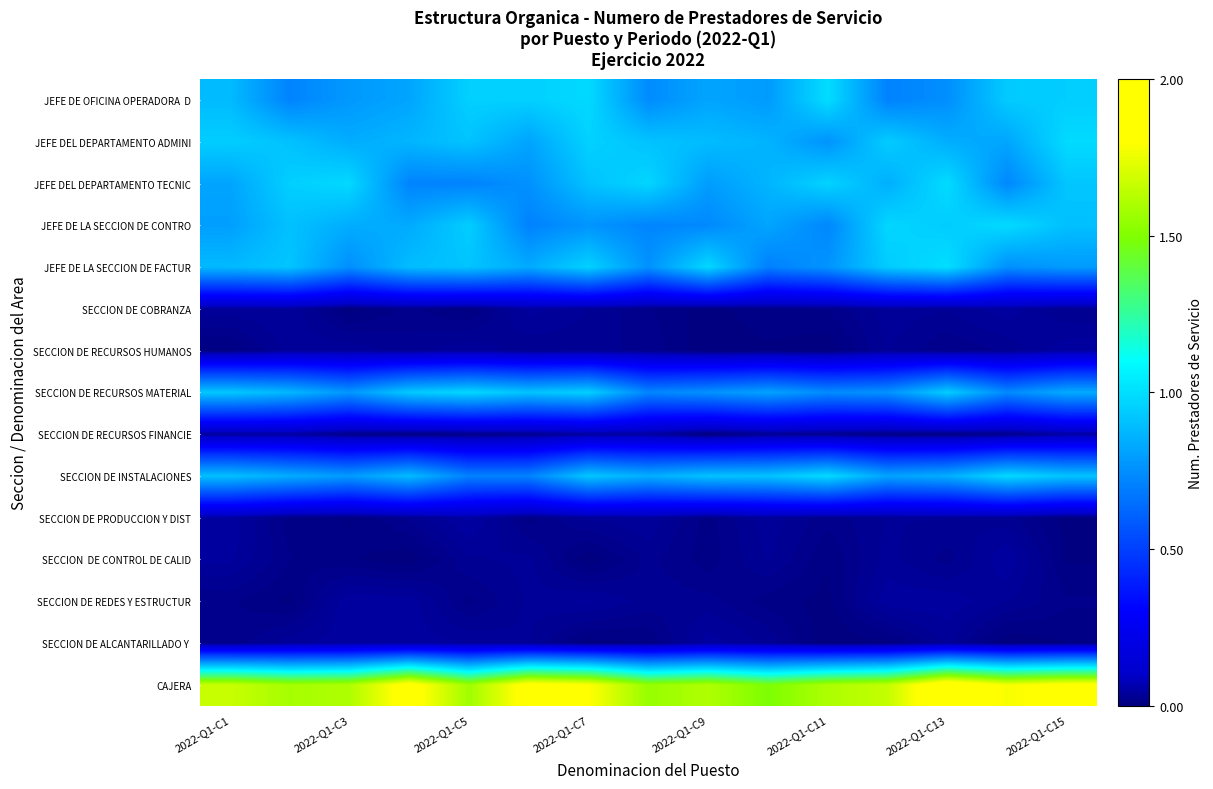

Which label corresponds to the largest value in the chart?

2022-Q1-C13